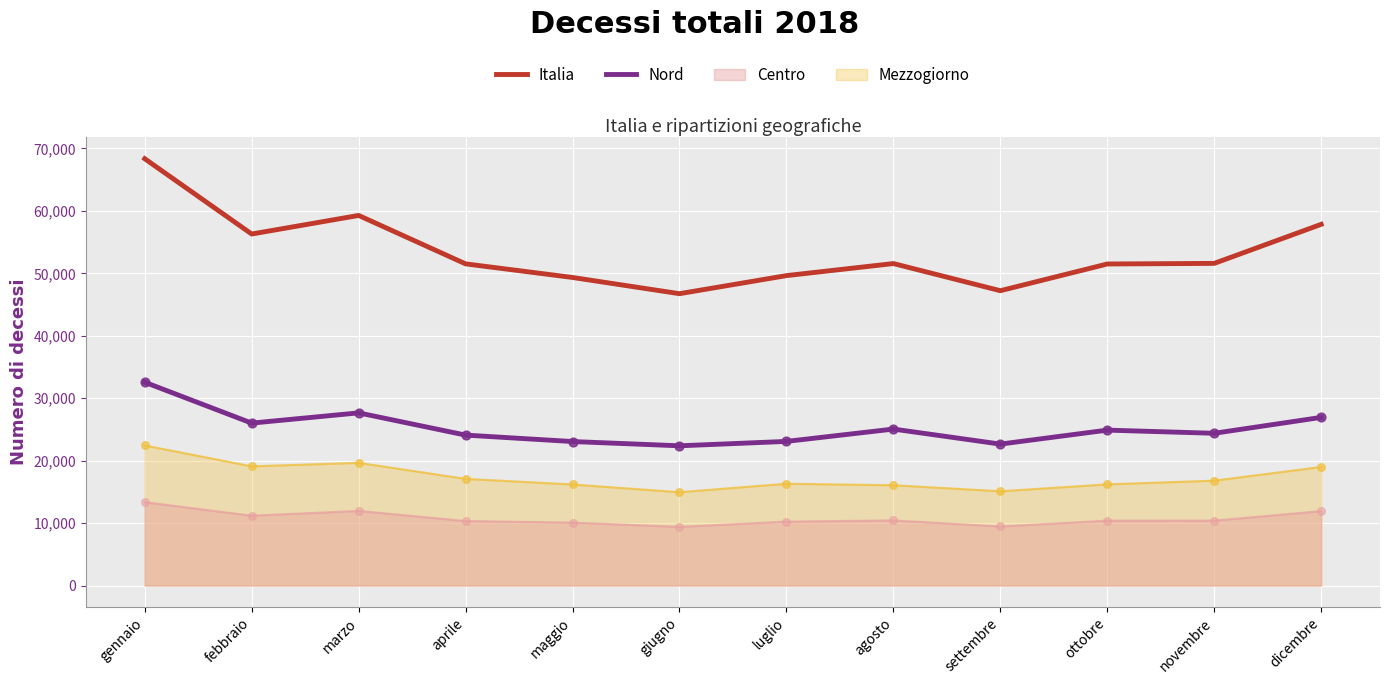

Which series contains the highest Y value?

Italia